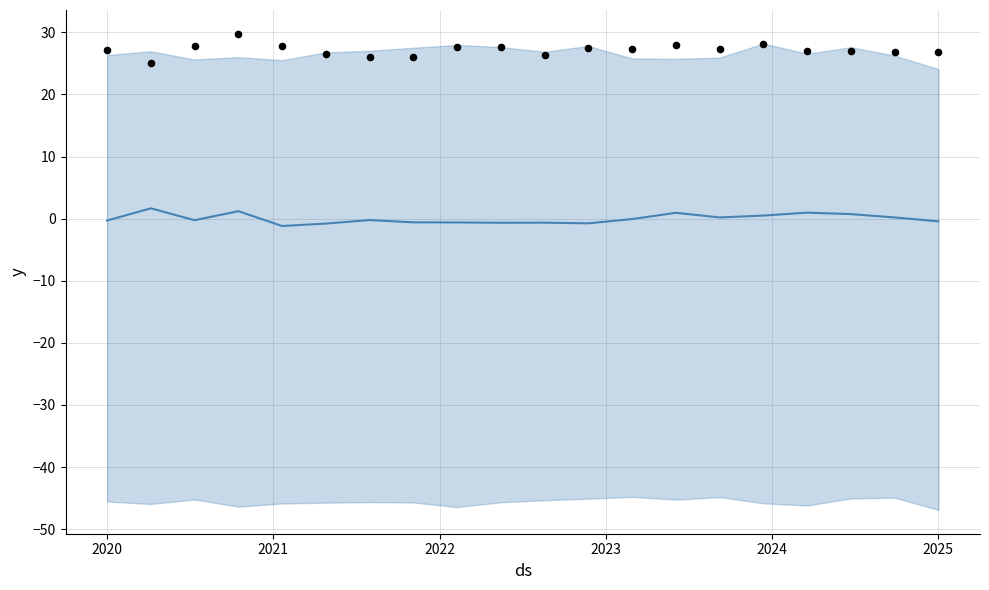

What is the total value across all series at 2024?

26.7